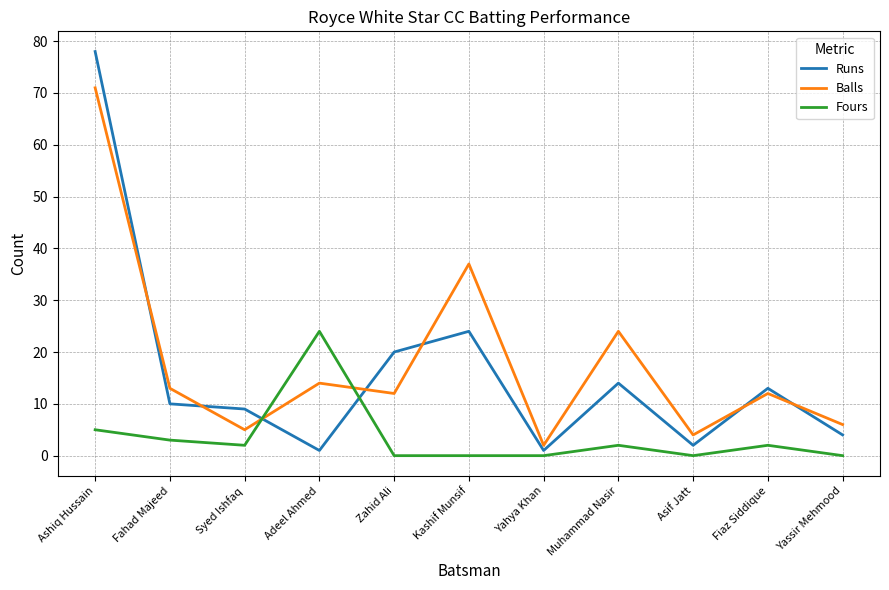

At which category is the sum across all series the highest?

Ashiq Hussain